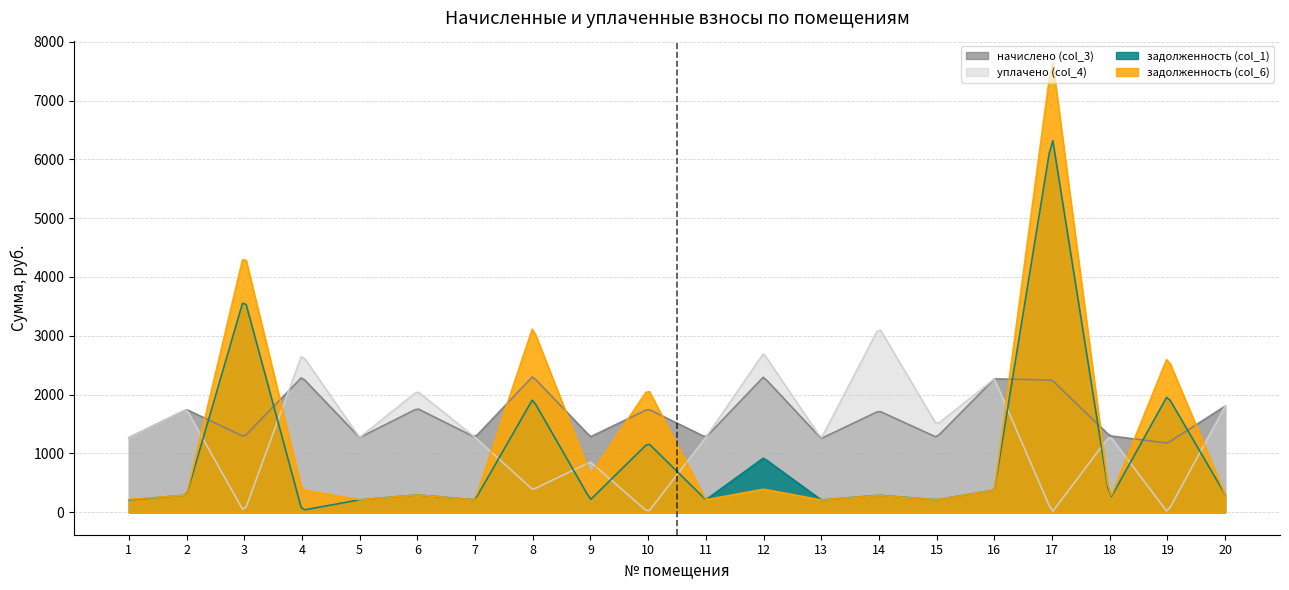

What is the value of the уплачено (col_4) point at the 8th from the left?

385.0